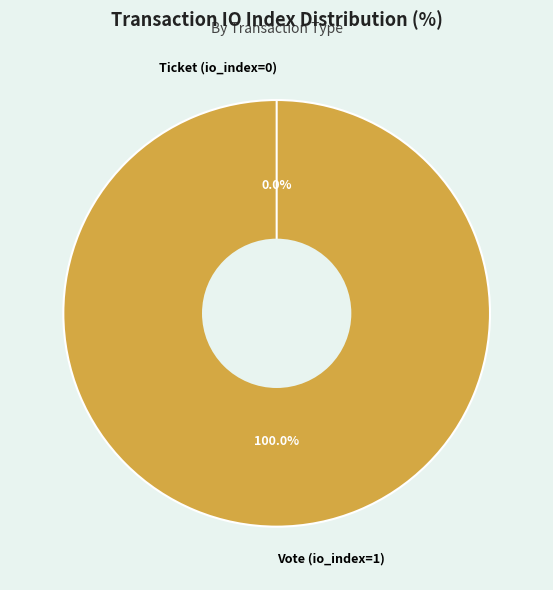

How many segments does this pie chart have?

2